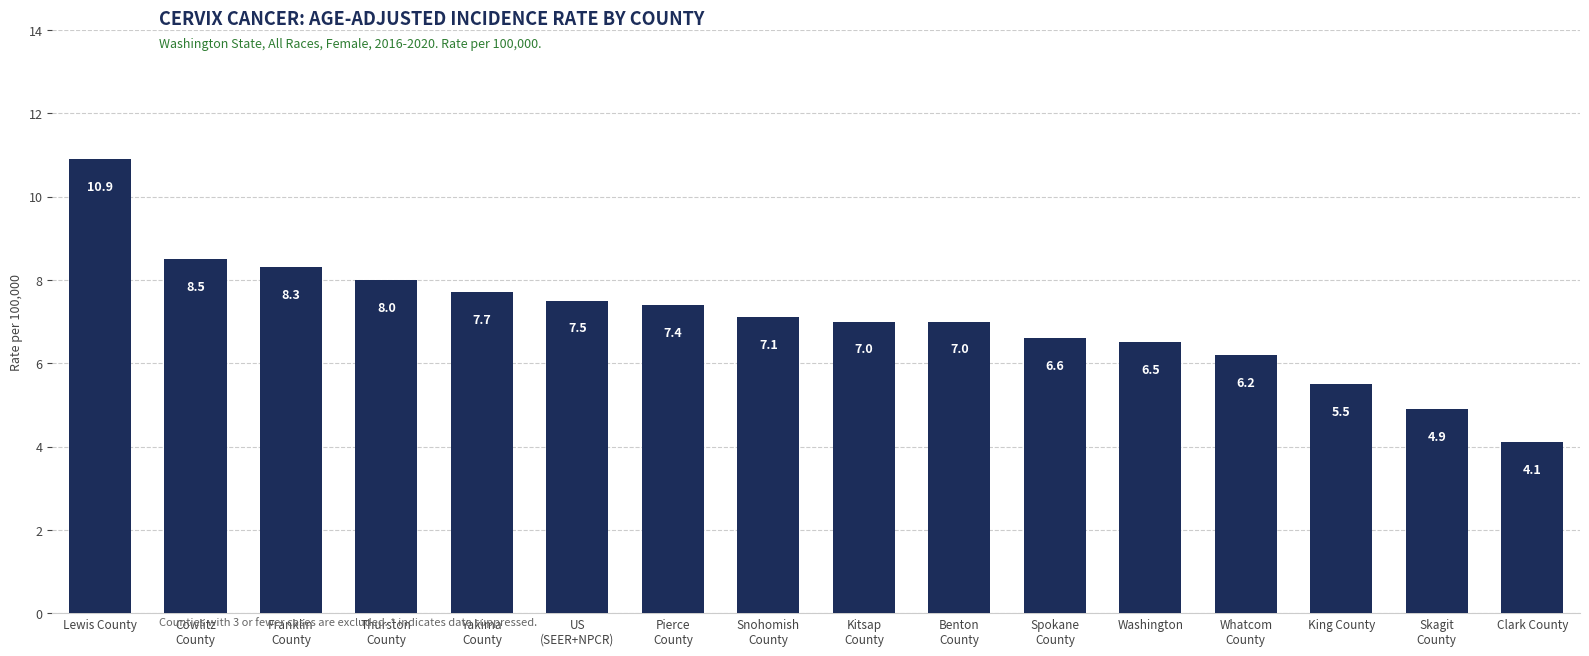

The chart shows a value of 9.1 at Washington. True or false?

False